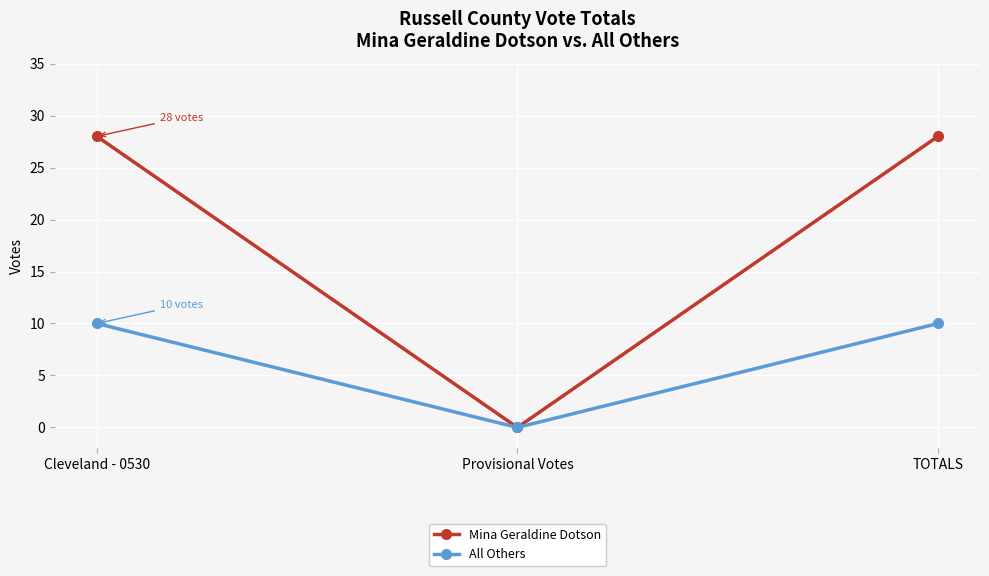

How many values in All Others are above zero?

2